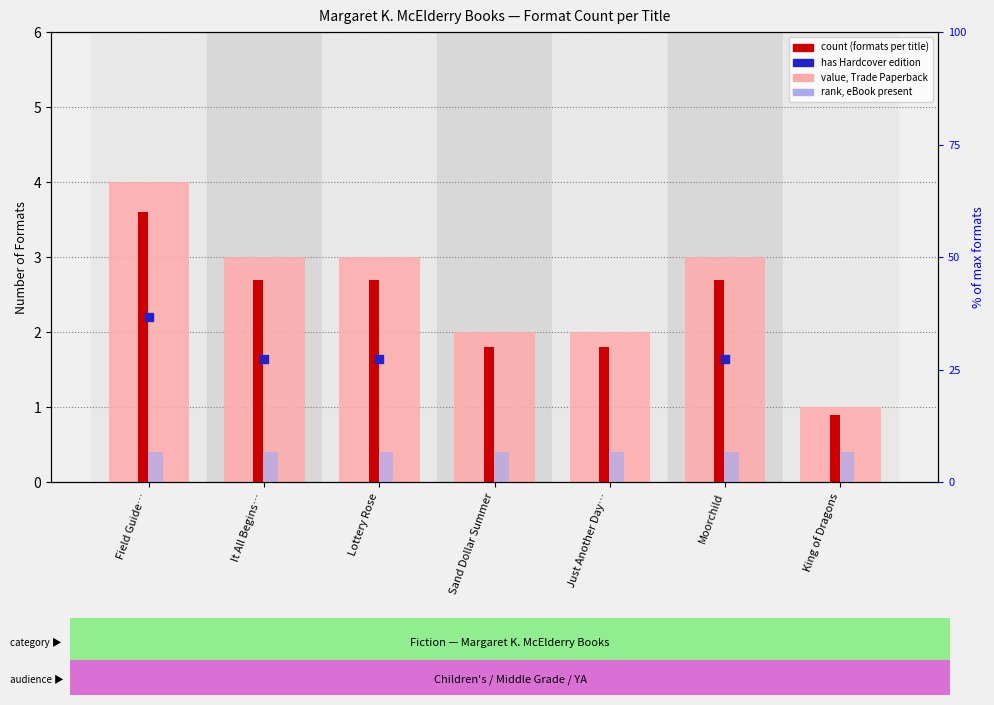

Where is count nearest to the value 2?

Sand Dollar Summer